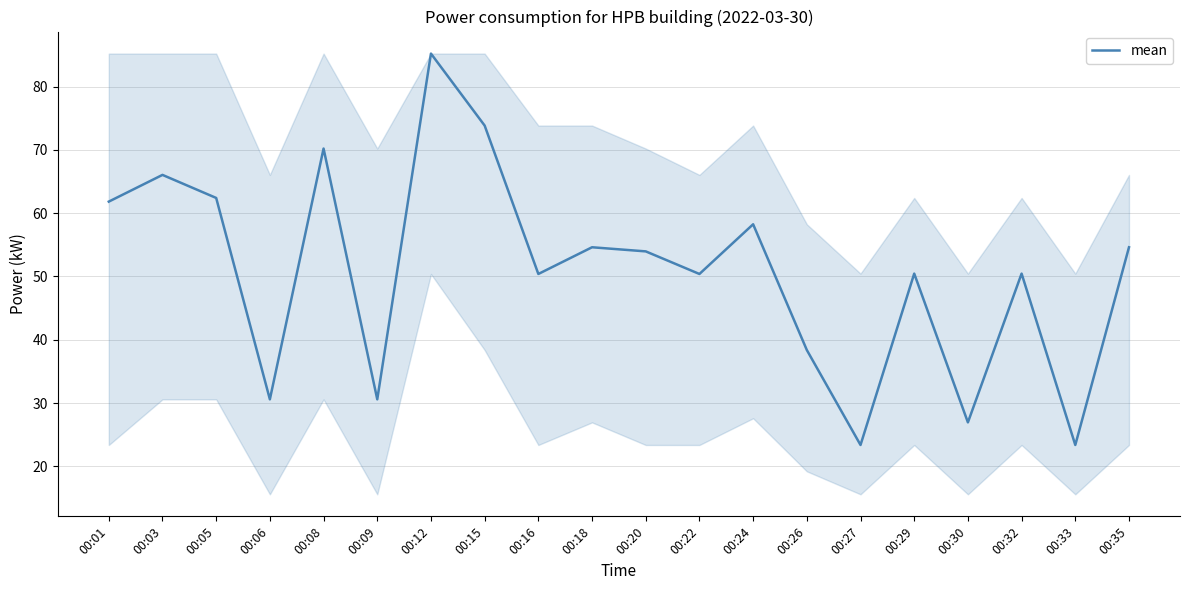

What is the maximum value shown in the chart?

85.2